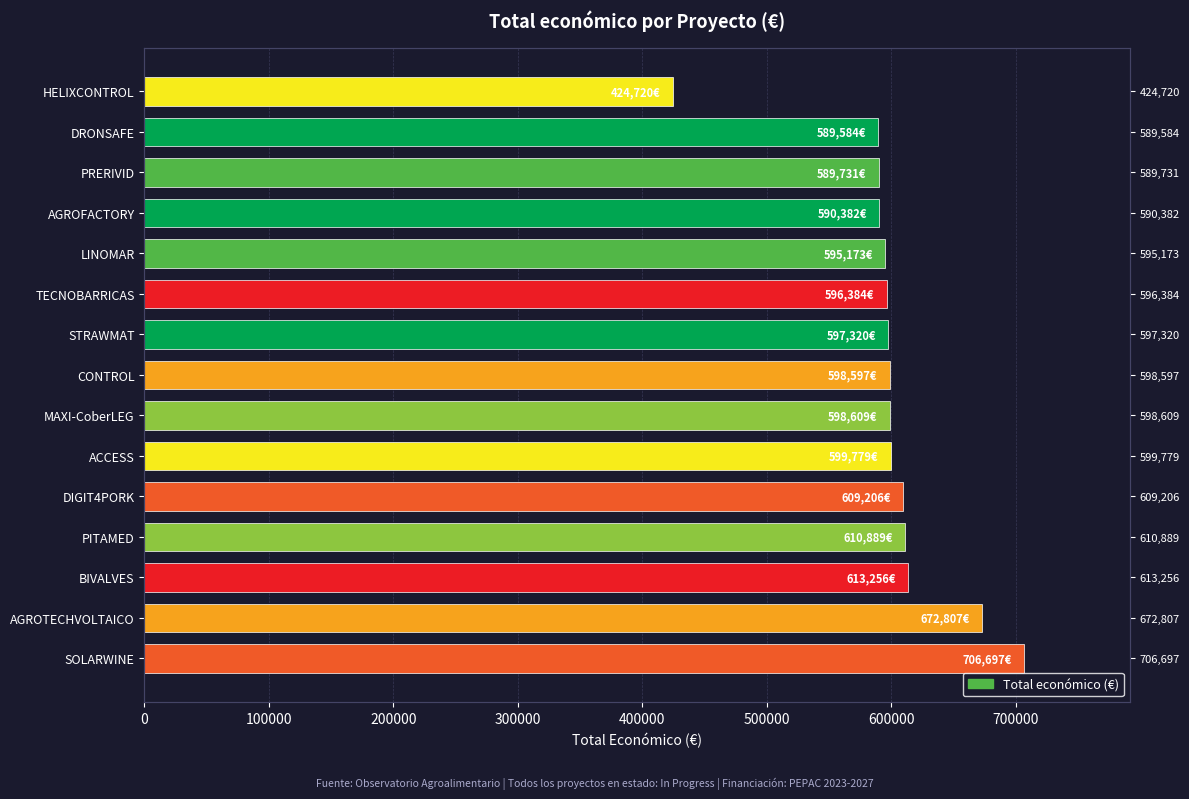

Reading left to right, what are all the values shown in this chart?

706697	672807	613256	610889	609206	599779	598609	598597	597320	596384	595173	590382	589731	589584	424720